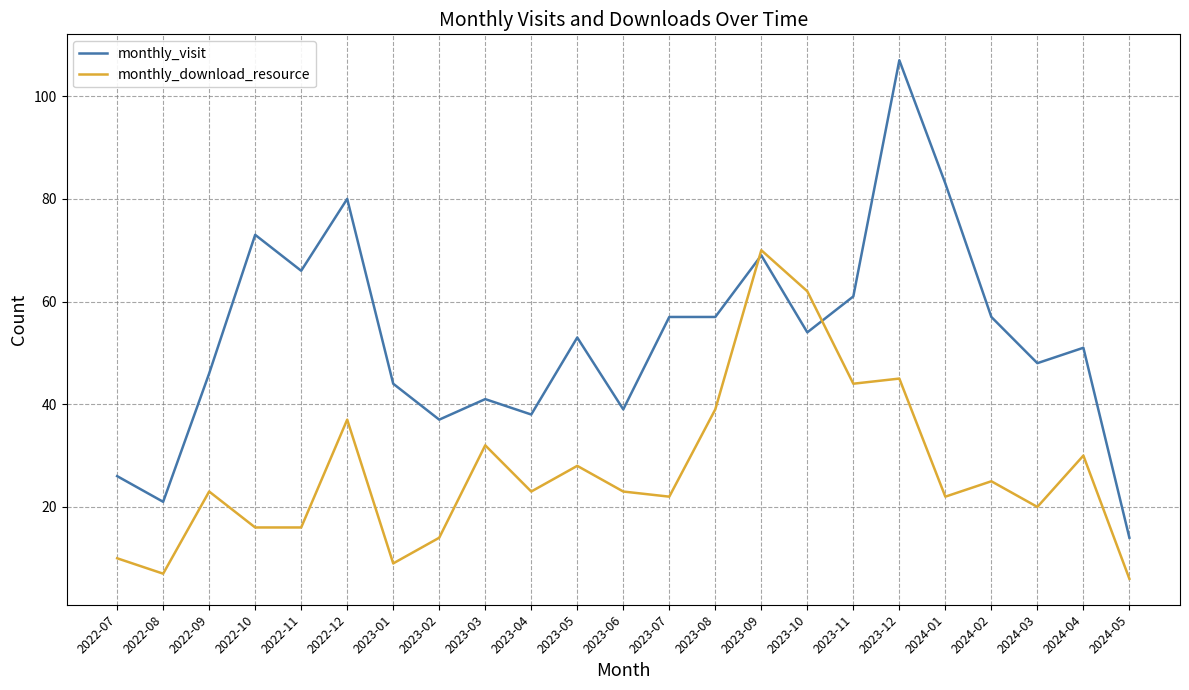

Which label corresponds to the largest value in the chart?

2023-12